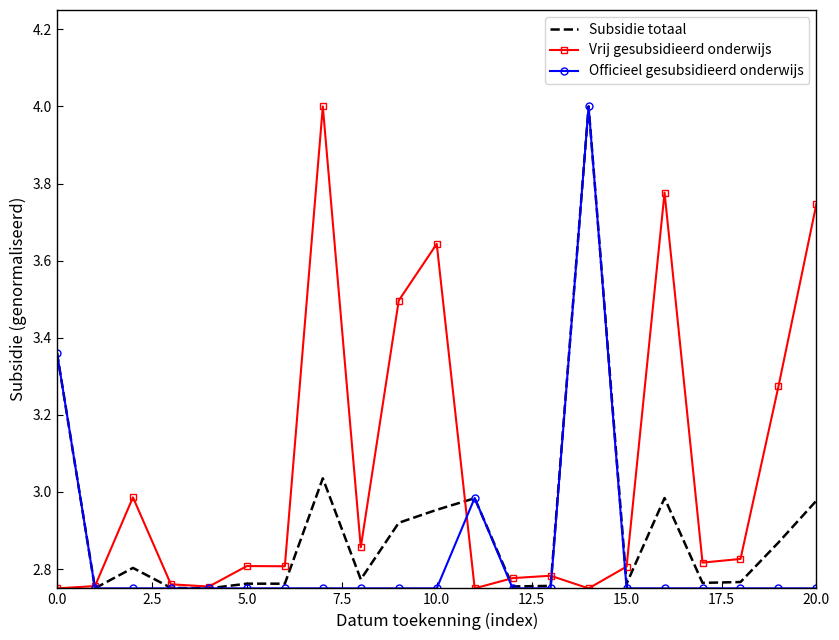

Rank the series by their average value, from lowest to highest.

Officieel gesubsidieerd onderwijs, Subsidie totaal, Vrij gesubsidieerd onderwijs